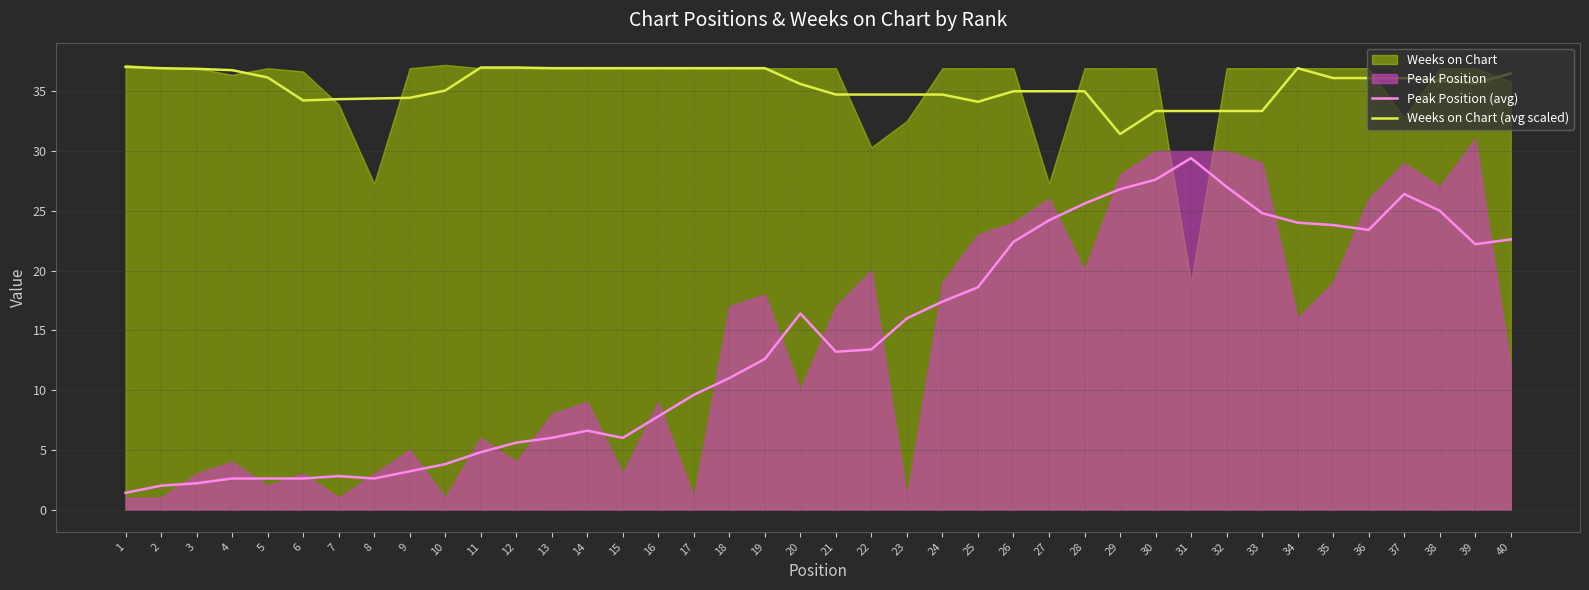

How many data points in Peak Position (avg) are above 13?

21